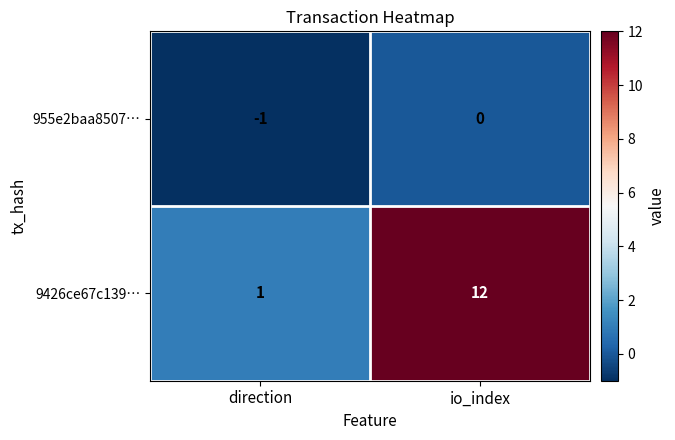

How many data points does each series have?

2